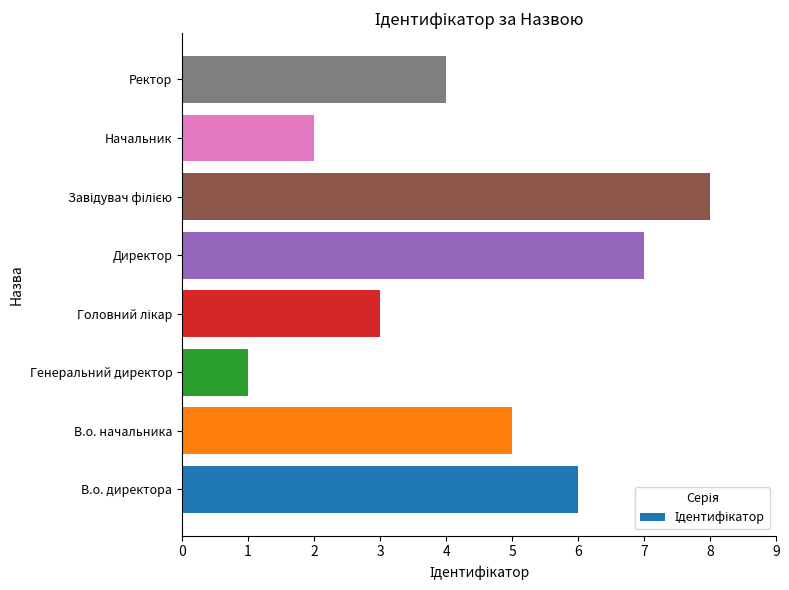

What is the sum of all values?

36